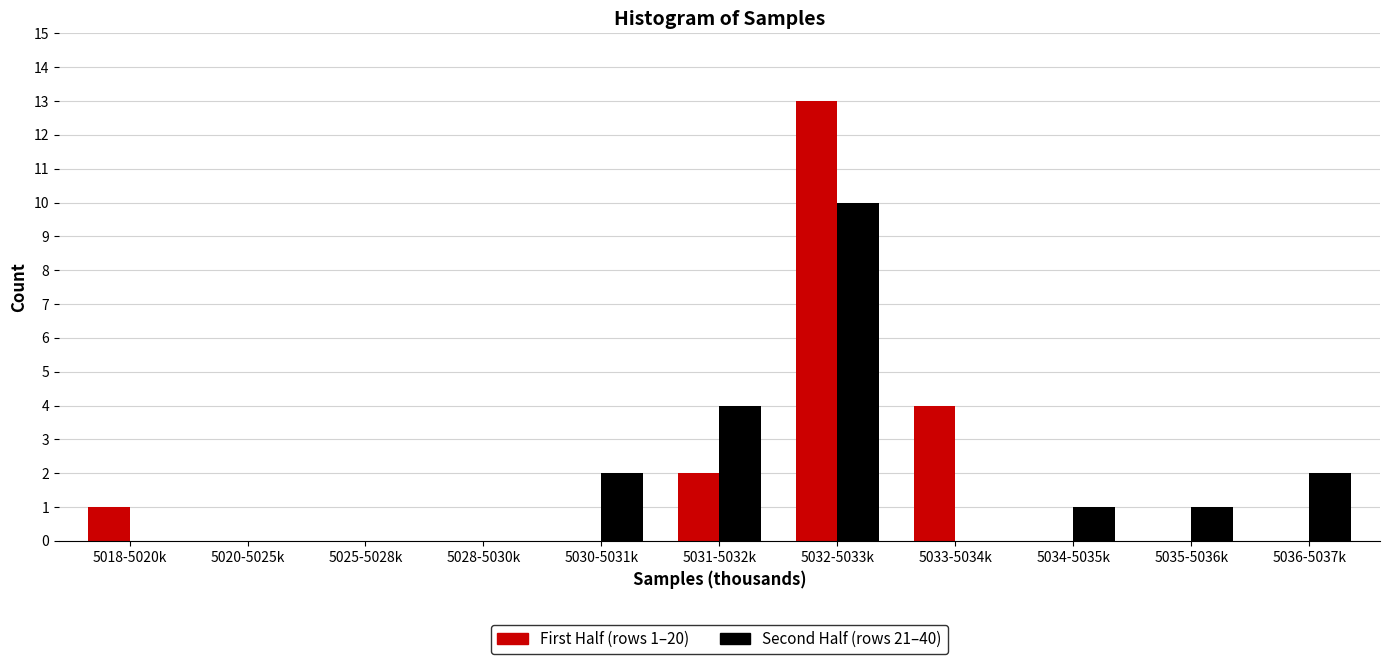

Reading right to left, what are all the values shown in this chart?

First Half (rows 1–20): 5036-5037k=0	5035-5036k=0	5034-5035k=0	5033-5034k=4	5032-5033k=13	5031-5032k=2	5030-5031k=0	5028-5030k=0	5025-5028k=0	5020-5025k=0	5018-5020k=1
Second Half (rows 21–40): 5036-5037k=2	5035-5036k=1	5034-5035k=1	5033-5034k=0	5032-5033k=10	5031-5032k=4	5030-5031k=2	5028-5030k=0	5025-5028k=0	5020-5025k=0	5018-5020k=0